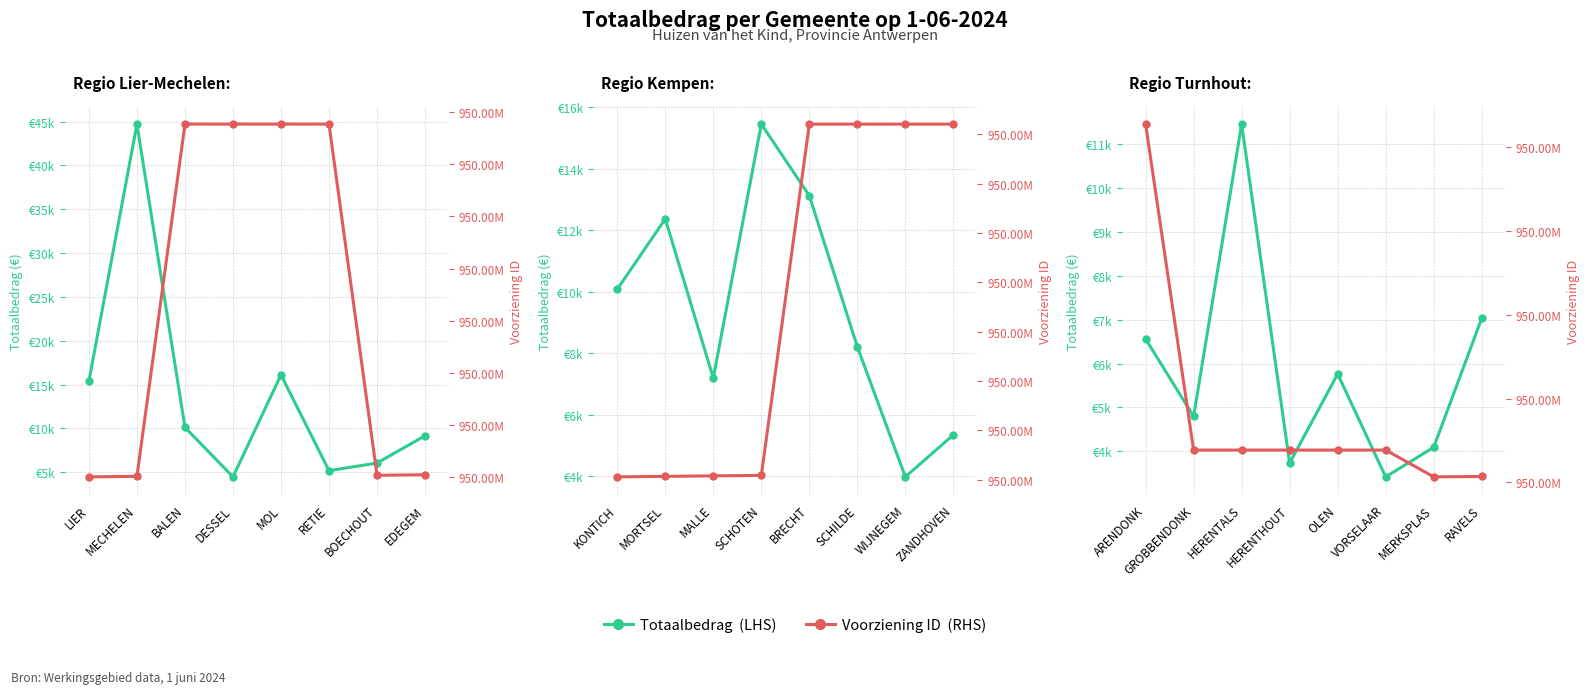

True or false: Totaalbedrag (LHS) has more than 1 interior local peaks.

True